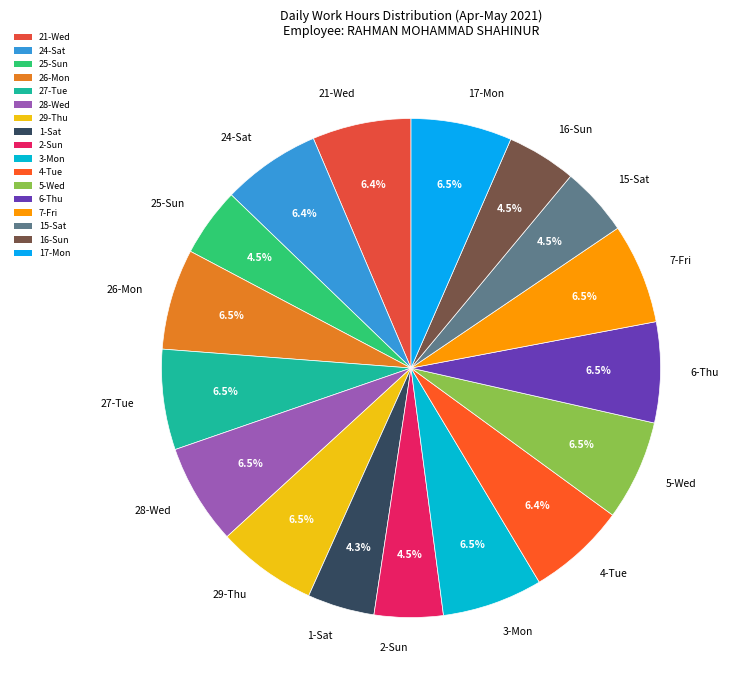

To the nearest percent, what is the combined percentage of 6-Thu and 27-Tue?

13%